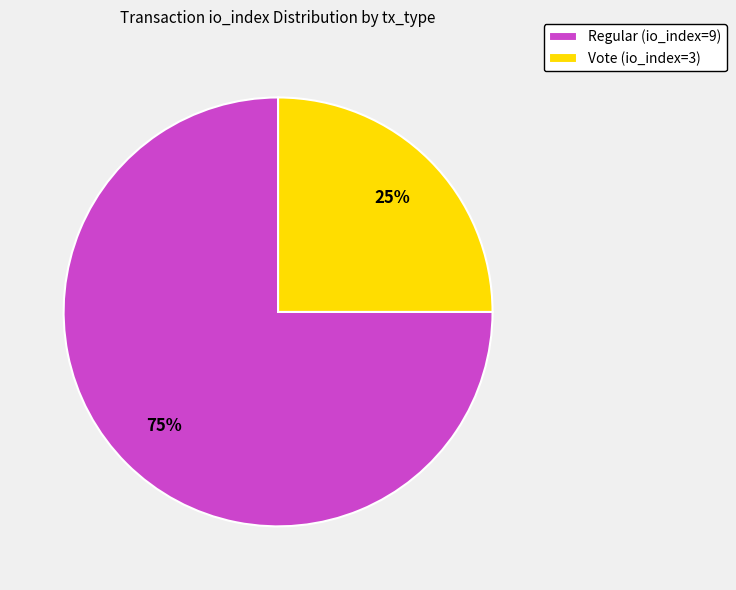

To the nearest percent, what portion does Vote (io_index=3) represent?

25%